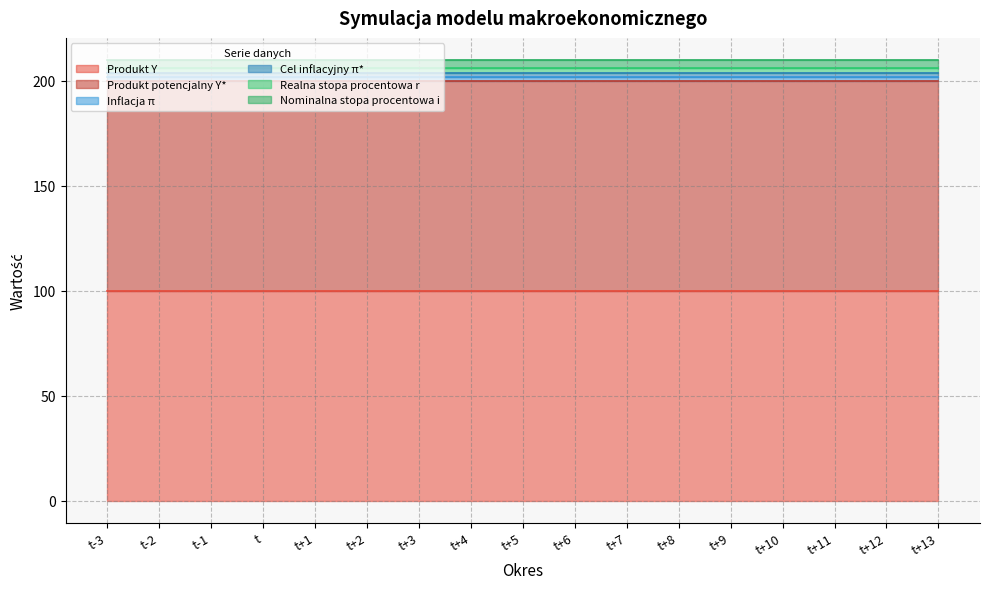

Read the Nominalna stopa procentowa i value at t.

4